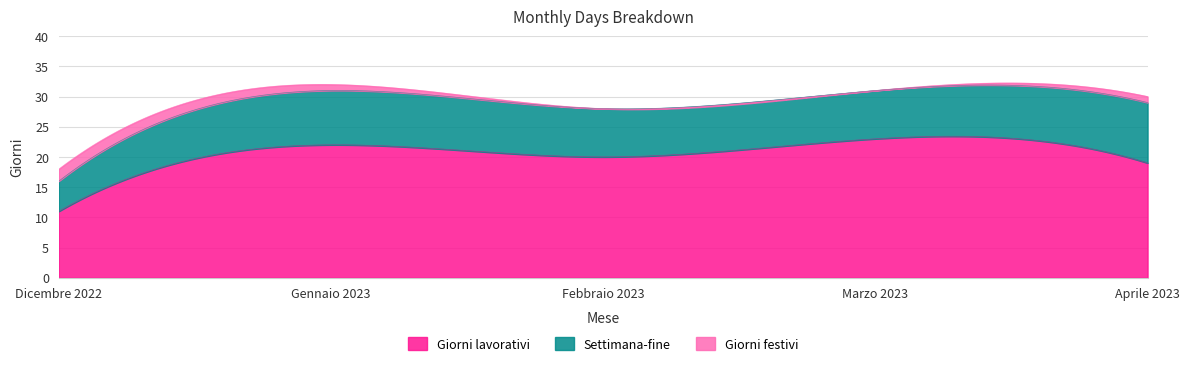

Between Febbraio 2023 and Marzo 2023, which is larger?

Marzo 2023